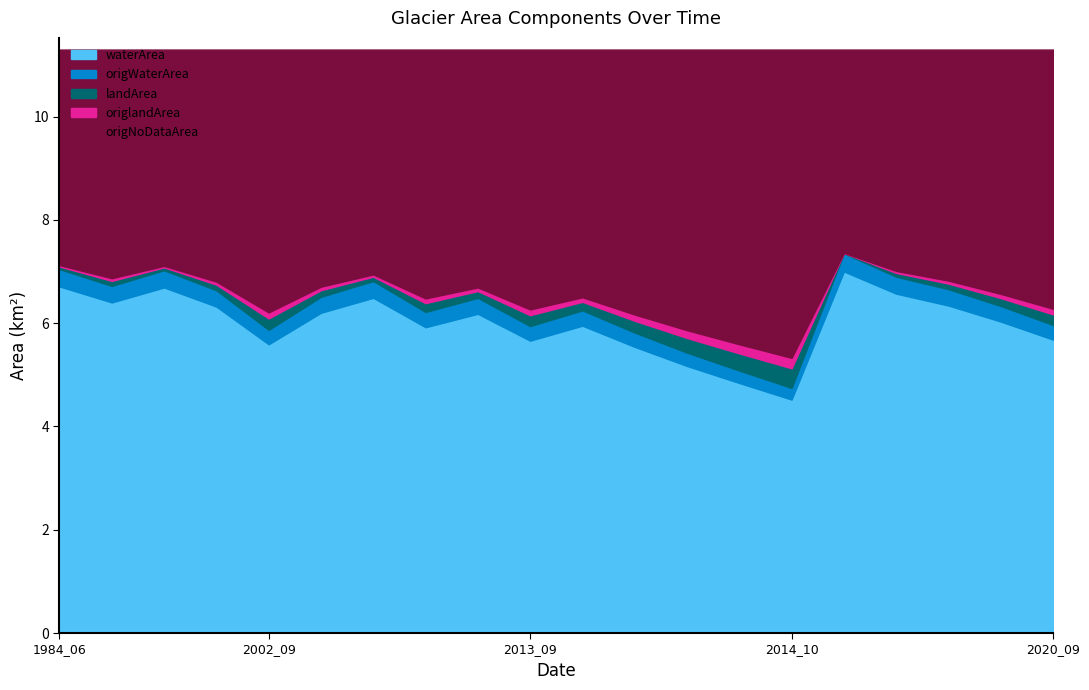

What is the highest value of the waterArea series?

7.0